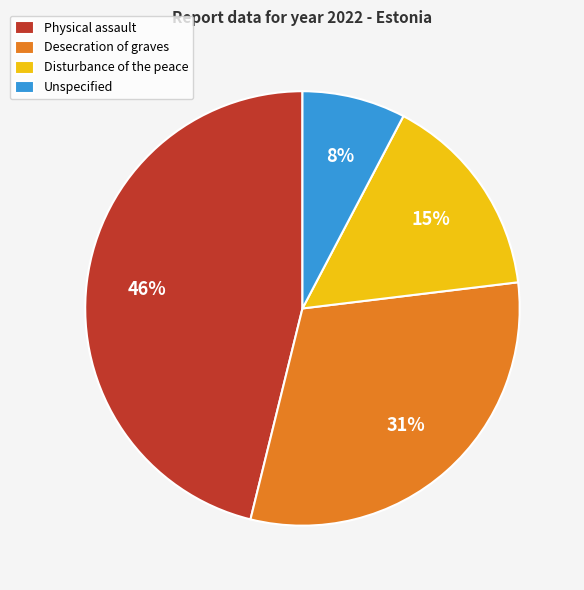

To the nearest percent, what is the combined percentage of Disturbance of the peace and Desecration of graves?

46%